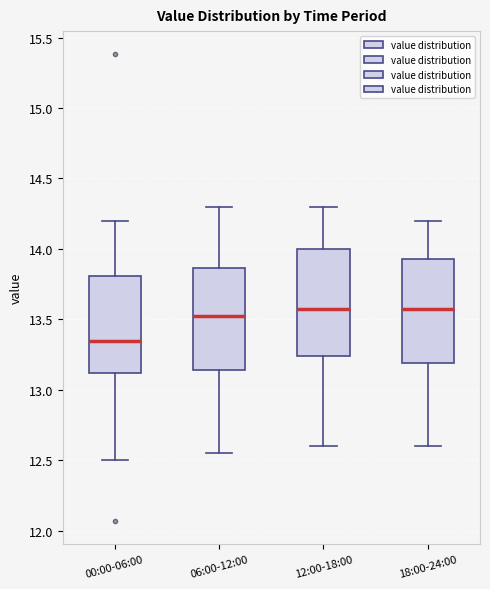

Reading left to right, read every box against the y-axis: the position of its median line, the range the box covers, and the ends of its whiskers. The values are not printed on the chart, so give them approximately, as read against the axis.

00:00-06:00: median 13.35, box 13.10 to 13.80, whiskers 12.50 to 14.20
06:00-12:00: median 13.55, box 13.15 to 13.85, whiskers 12.55 to 14.30
12:00-18:00: median 13.60, box 13.25 to 14.00, whiskers 12.60 to 14.30
18:00-24:00: median 13.60, box 13.20 to 13.95, whiskers 12.60 to 14.20